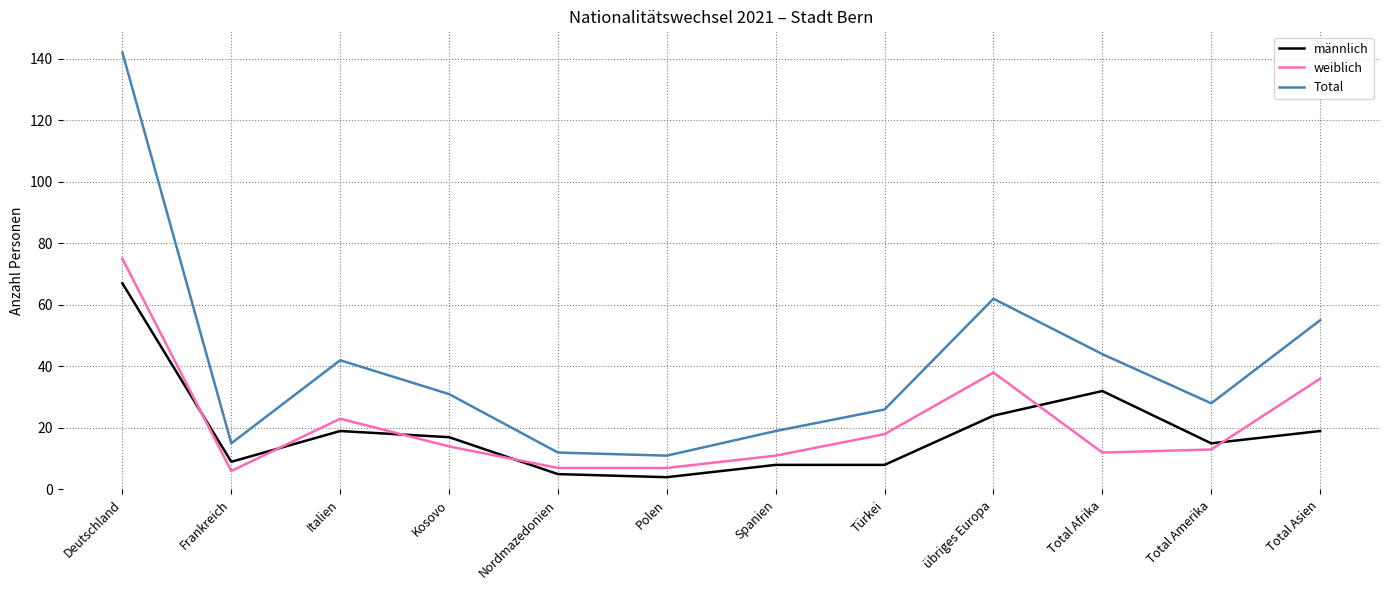

What is the difference between the maximum and minimum values in the weiblich series?

69